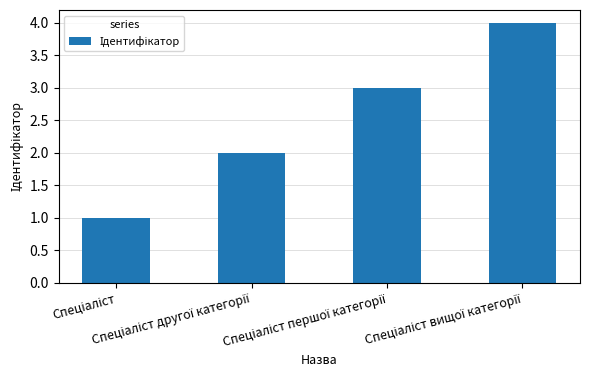

What is the difference between the maximum and minimum values?

3